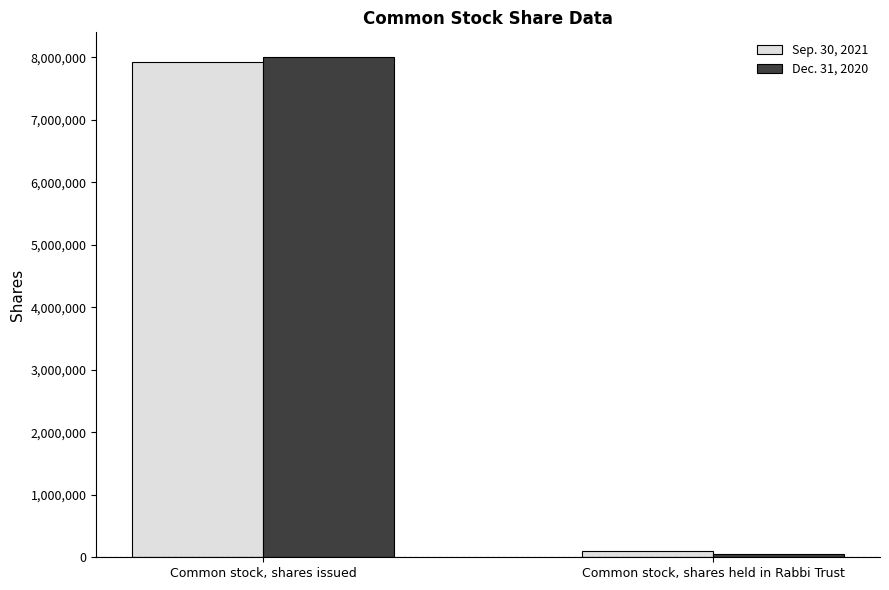

At how many categories does at least one series exceed 3128551?

1